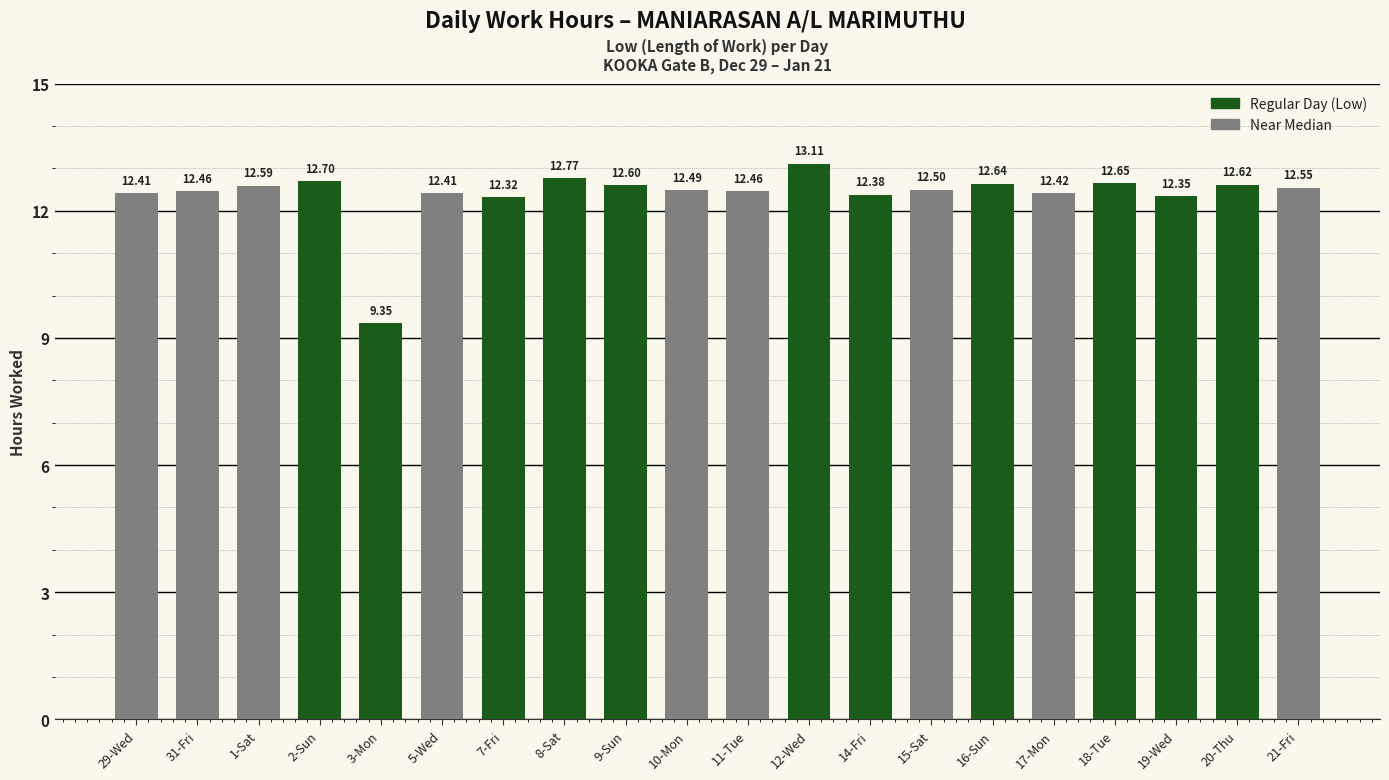

What is the ratio of the value at 15-Sat to the value at 31-Fri?

1.0